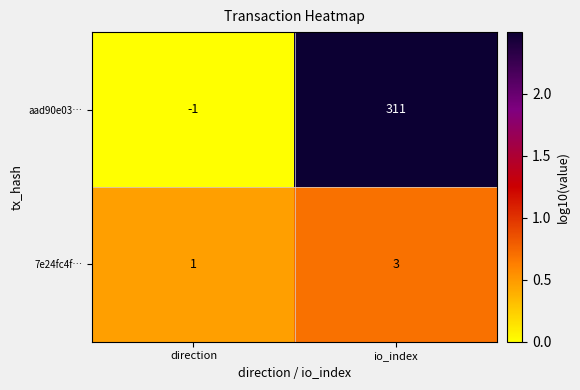

How many data points does each series have?

2